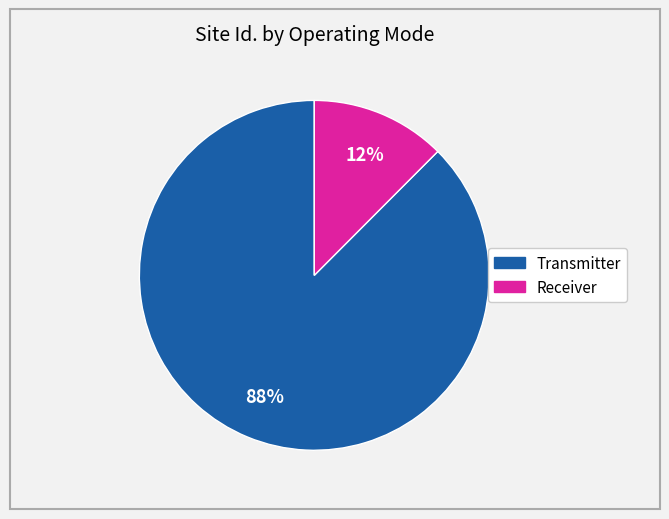

Is it true that Transmitter is 99% of the pie?

False